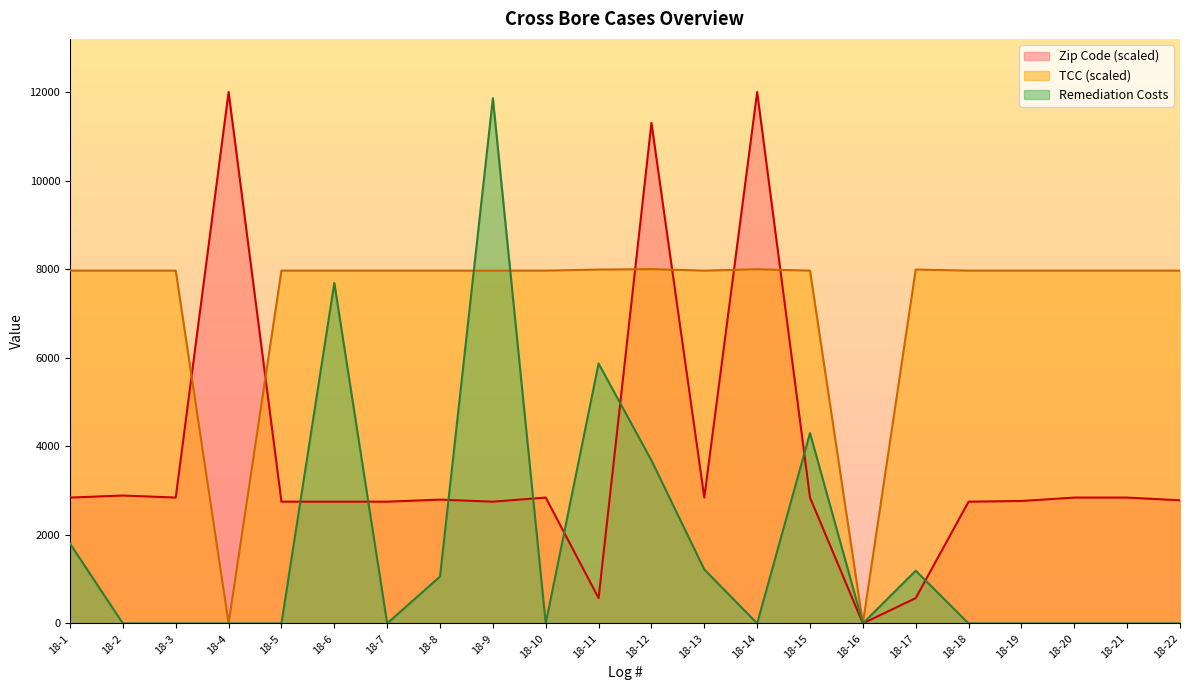

True or false: Zip Code has a value of 2795.4 at 18-8.

True